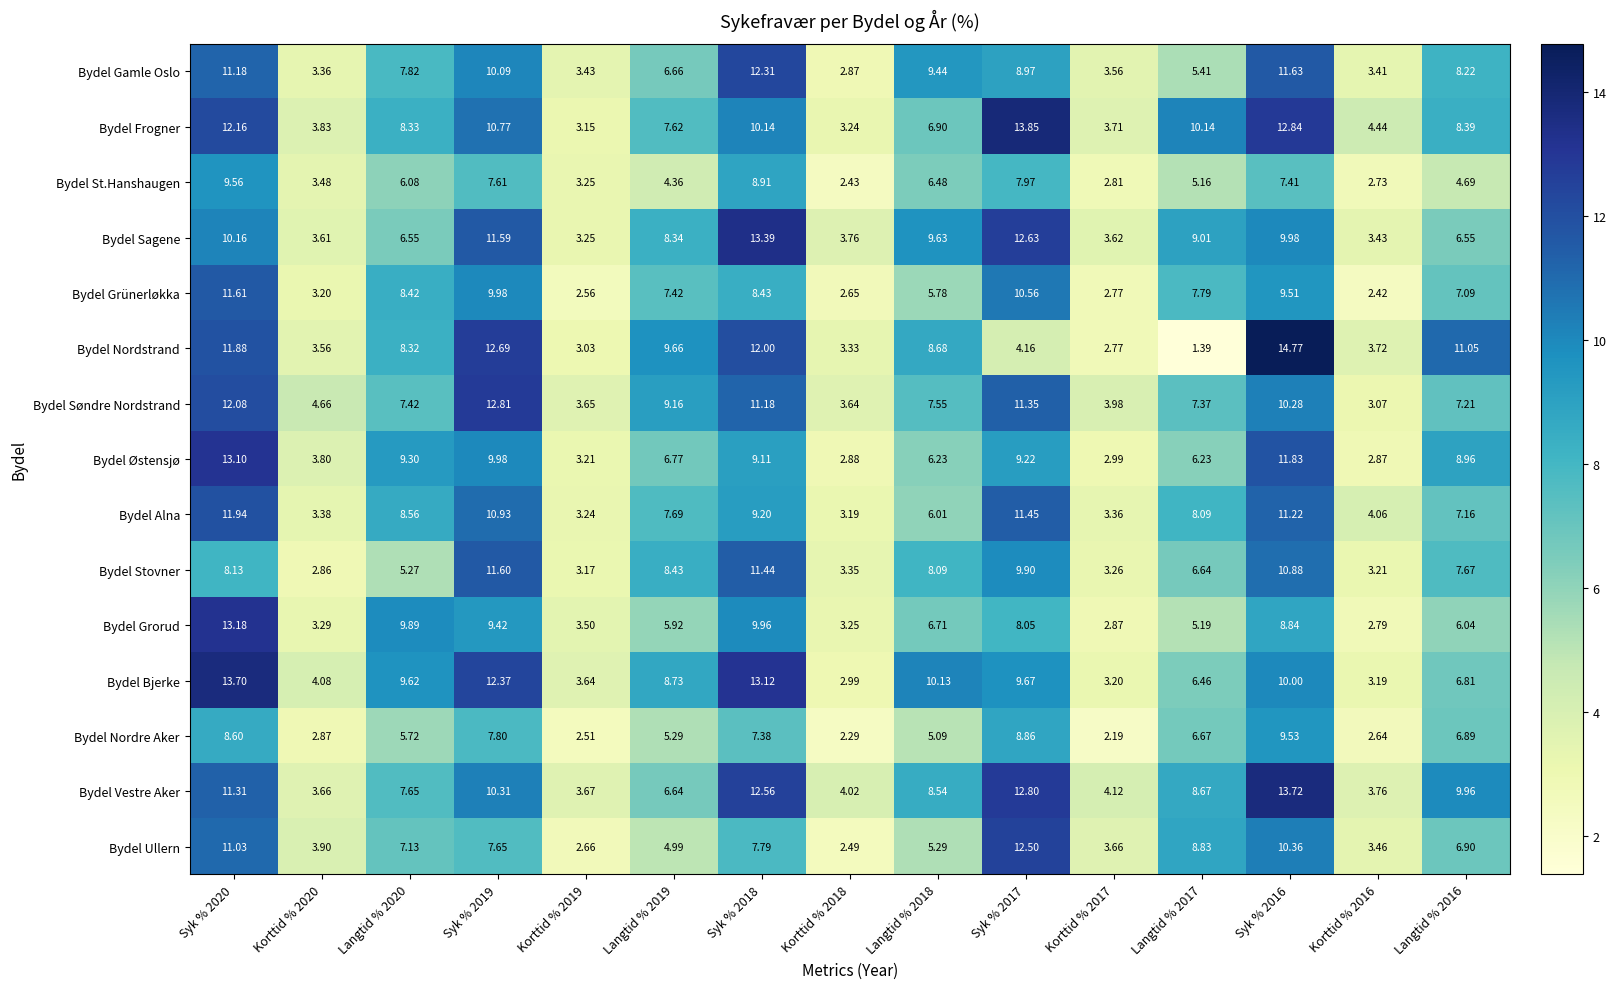

At Korttid % 2018, list the series in order from smallest to largest.

Bydel Nordre Aker, Bydel St.Hanshaugen, Bydel Ullern, Bydel Grünerløkka, Bydel Gamle Oslo, Bydel Østensjø, Bydel Bjerke, Bydel Alna, Bydel Frogner, Bydel Grorud, Bydel Nordstrand, Bydel Stovner, Bydel Søndre Nordstrand, Bydel Sagene, Bydel Vestre Aker